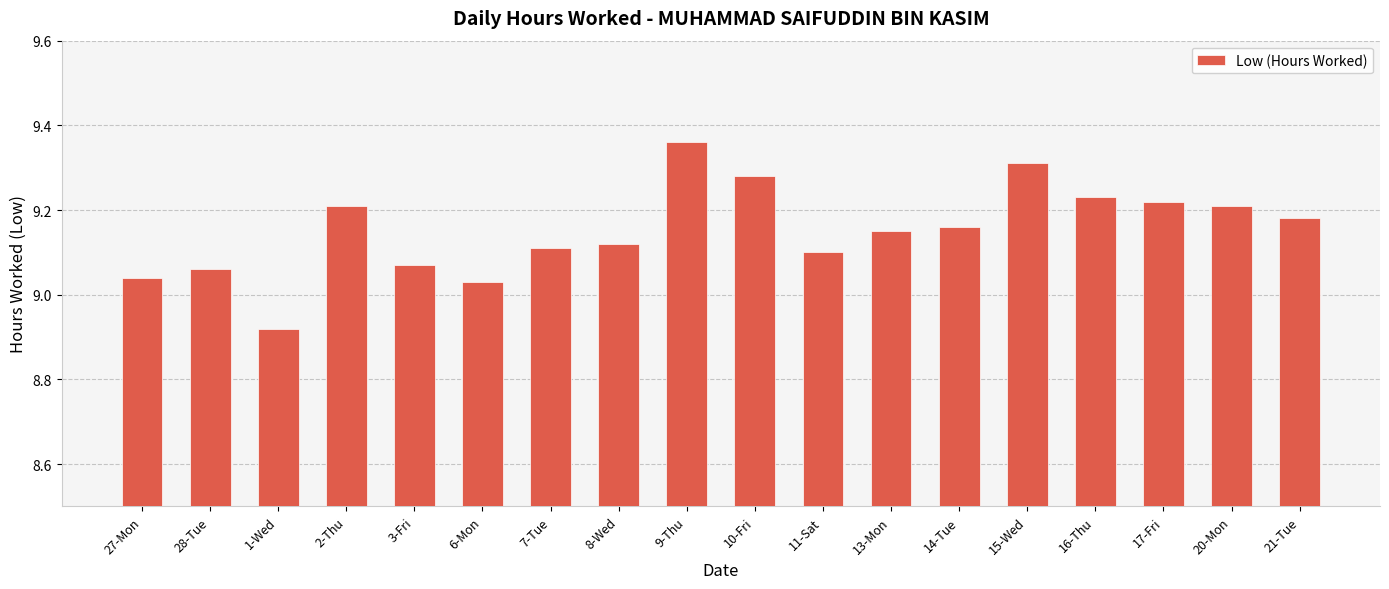

At which category does the chart reach its peak across all series?

9-Thu